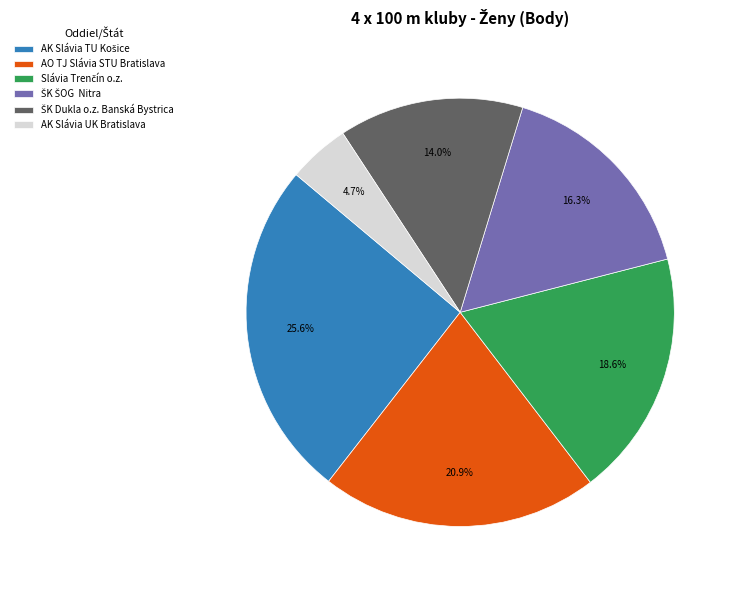

Is there any slice that represents more than half of the pie?

No